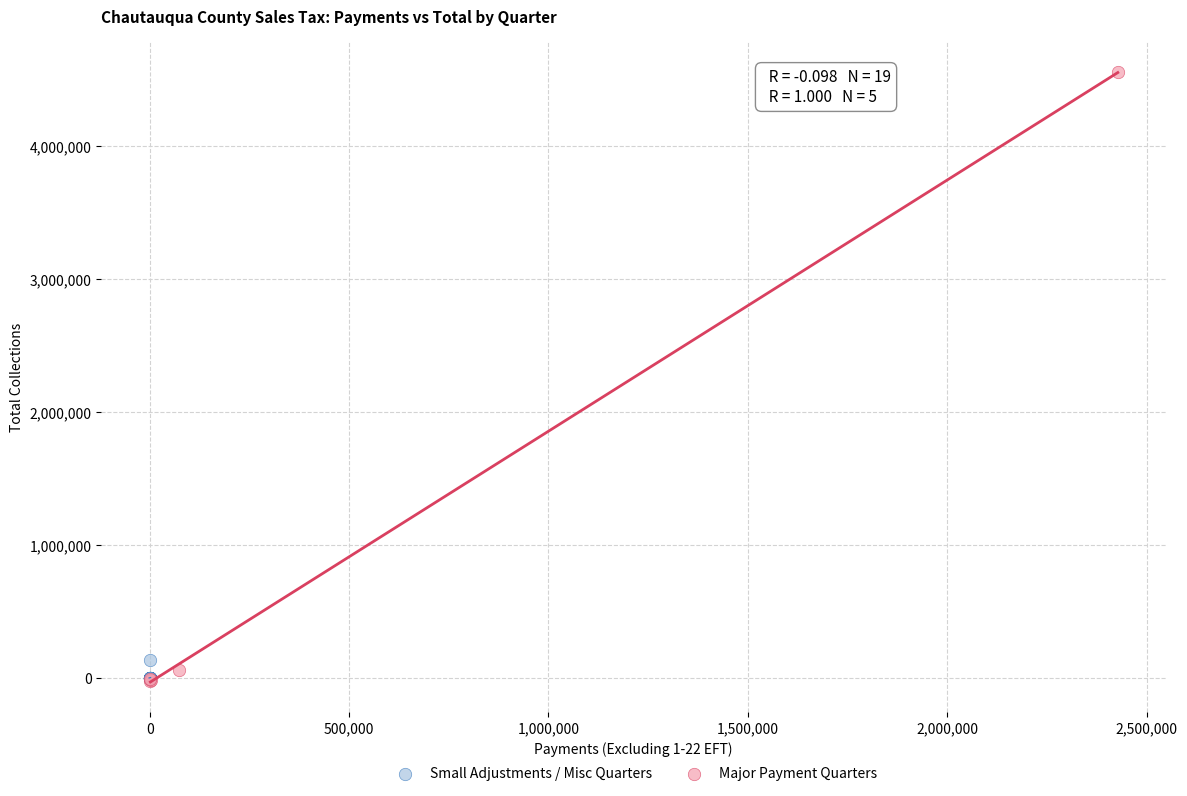

Which series reaches the maximum Y coordinate?

Major Payment Quarters